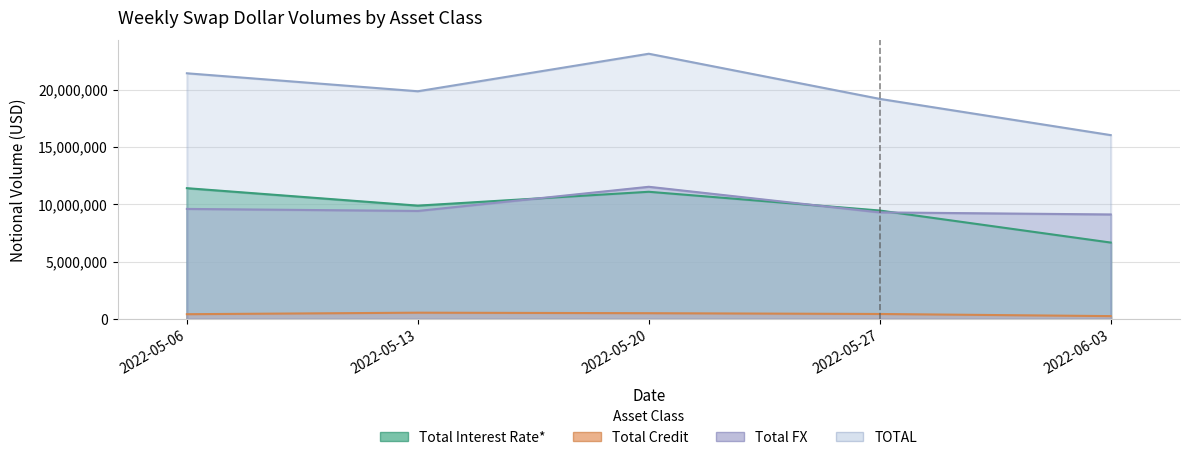

What is the highest value of the Total Interest Rate* series?

11414877